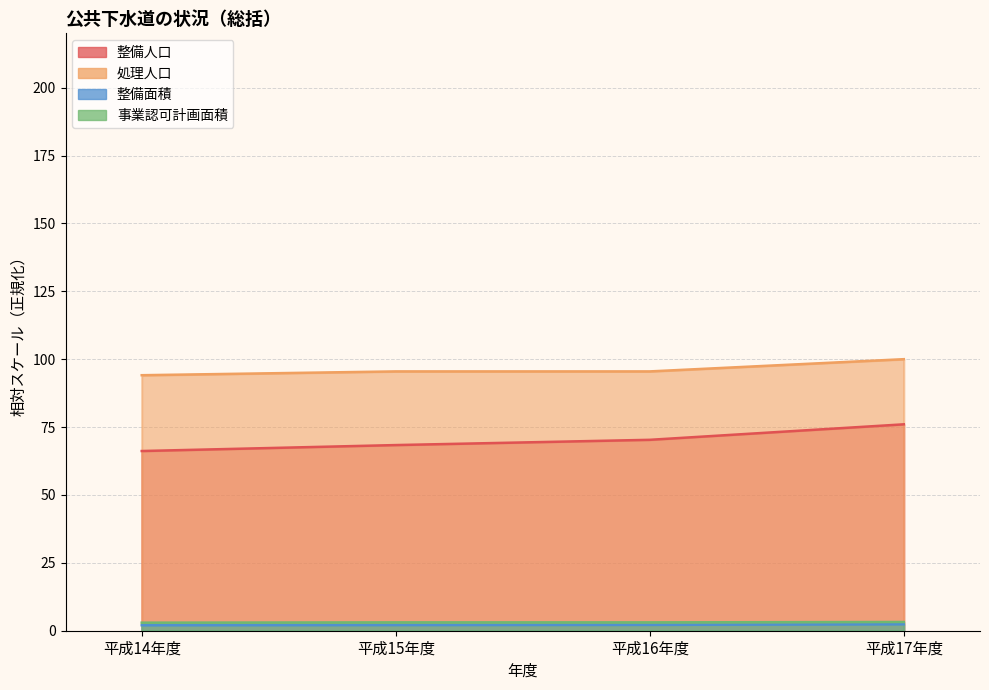

Reading left to right, transcribe all the data shown in this chart.

整備人口: 平成14年度=66.2	平成15年度=68.4	平成16年度=70.3	平成17年度=76.0
処理人口: 平成14年度=94.1	平成15年度=95.5	平成16年度=95.5	平成17年度=100.0
整備面積: 平成14年度=2.0	平成15年度=2.1	平成16年度=2.2	平成17年度=2.4
事業認可計画面積: 平成14年度=3.0	平成15年度=3.1	平成16年度=3.1	平成17年度=3.2